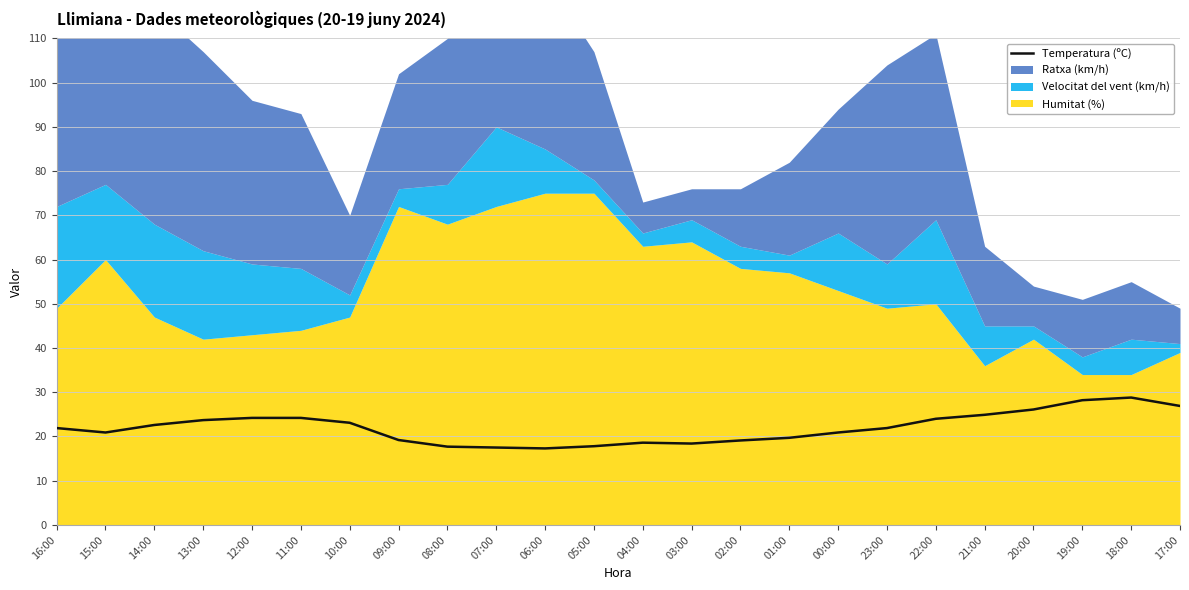

Rank the categories by value from lowest to highest.

06:00, 07:00, 08:00, 05:00, 03:00, 04:00, 02:00, 09:00, 01:00, 15:00, 00:00, 16:00, 23:00, 14:00, 10:00, 13:00, 22:00, 12:00, 11:00, 21:00, 20:00, 17:00, 19:00, 18:00